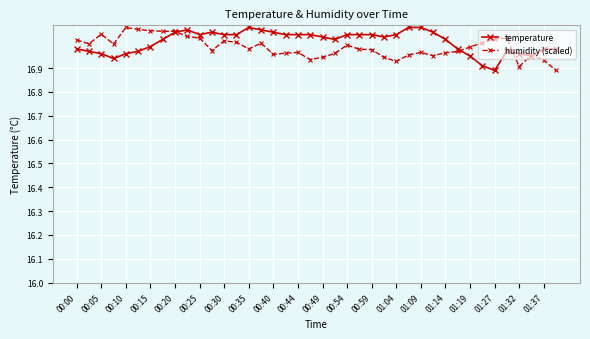

What are all the series names shown in the legend?

temperature, humidity (scaled)